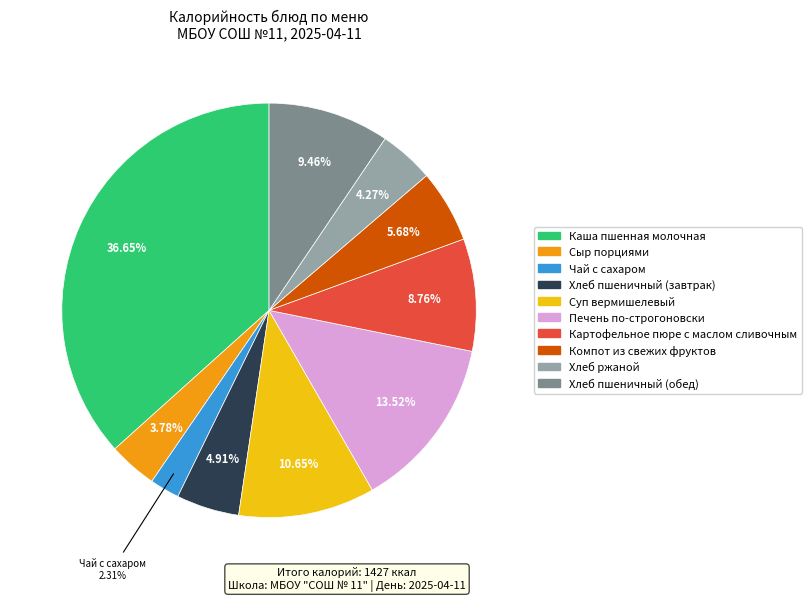

Is it true that Каша пшенная молочная is 42% of the pie?

False